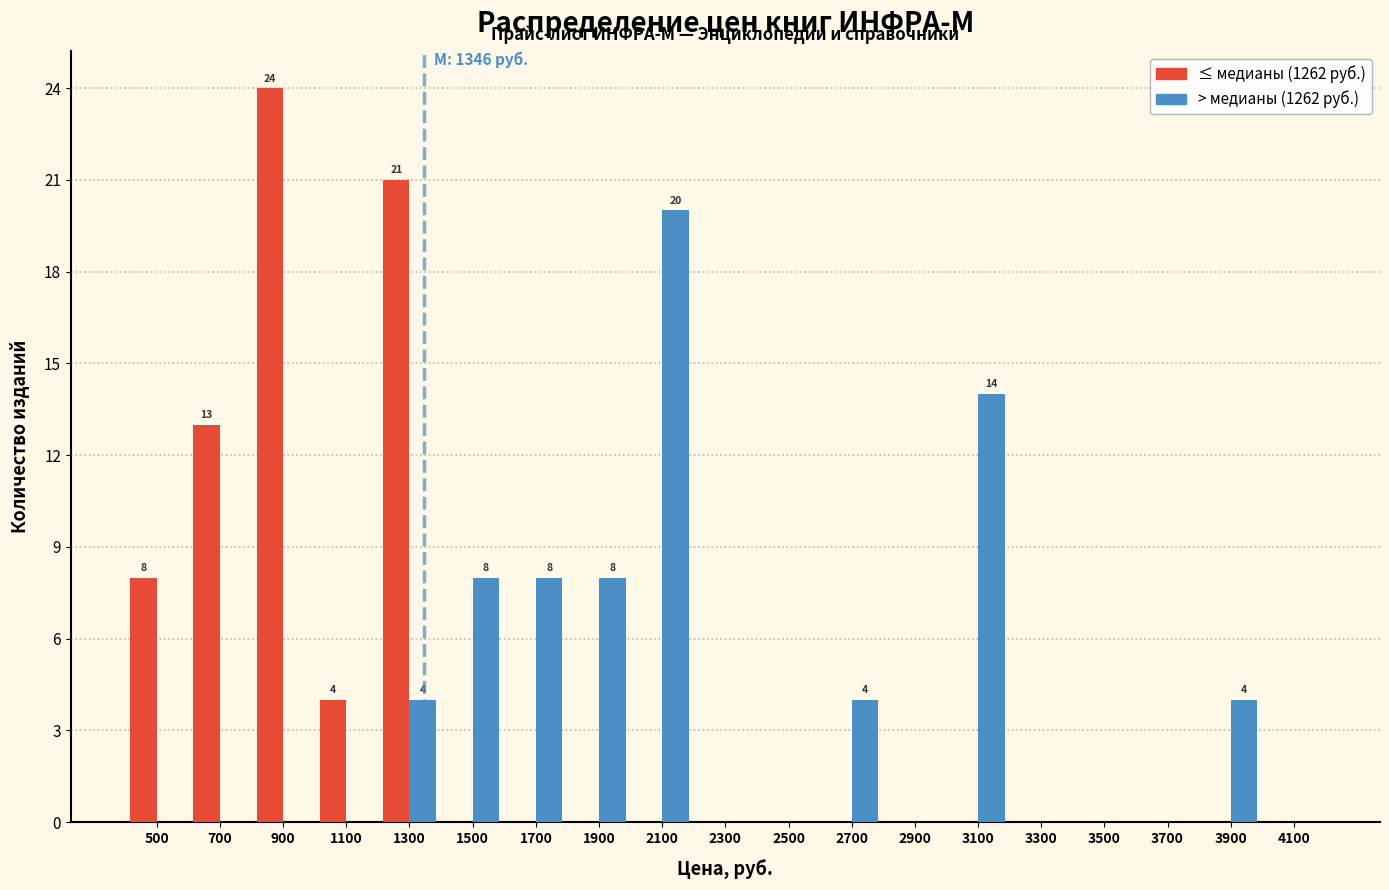

What is the greatest value displayed?

24